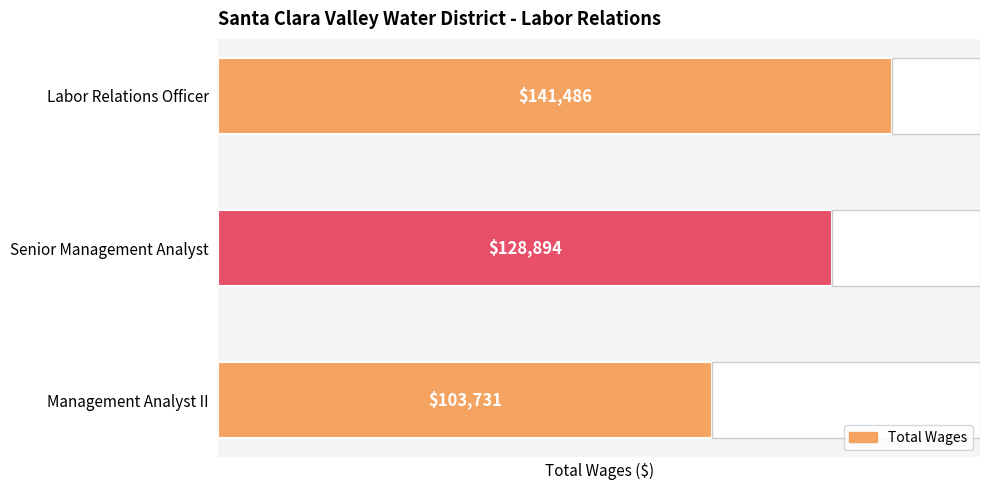

Does the chart contain any negative values?

No